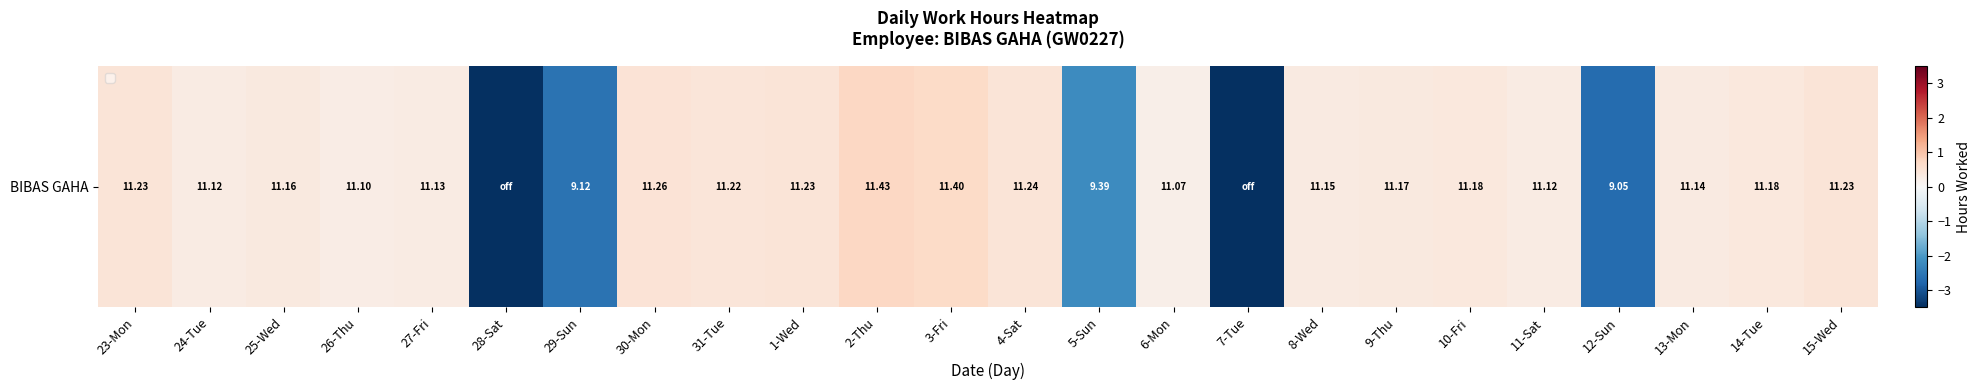

Rank the categories by value from highest to lowest.

2-Thu, 3-Fri, 30-Mon, 4-Sat, 23-Mon, 1-Wed, 15-Wed, 31-Tue, 10-Fri, 14-Tue, 9-Thu, 25-Wed, 8-Wed, 13-Mon, 27-Fri, 24-Tue, 11-Sat, 26-Thu, 6-Mon, 5-Sun, 29-Sun, 12-Sun, 28-Sat, 7-Tue